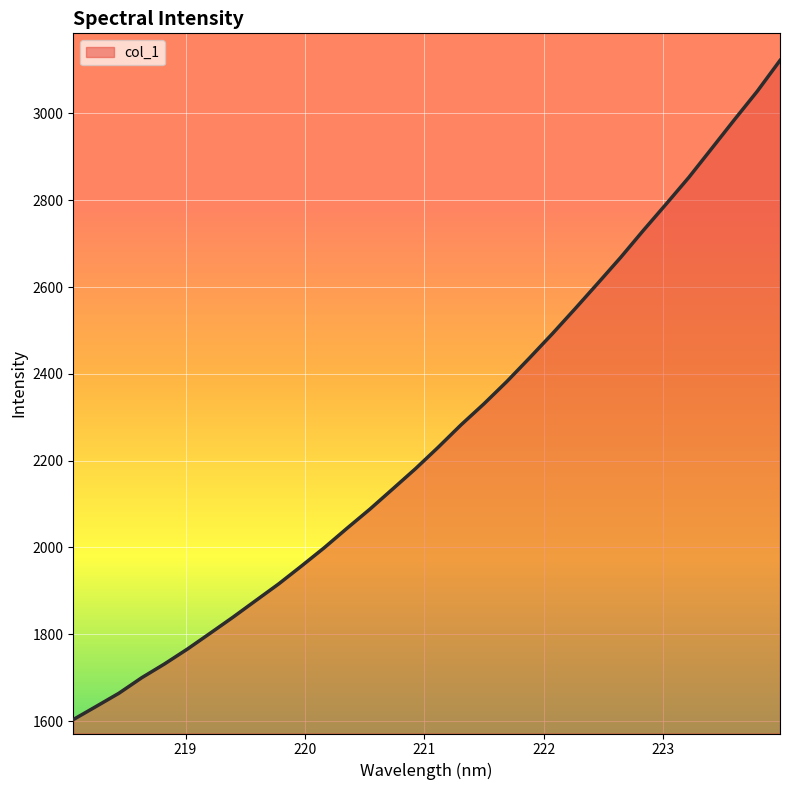

What is the sum of all values?

72374.0